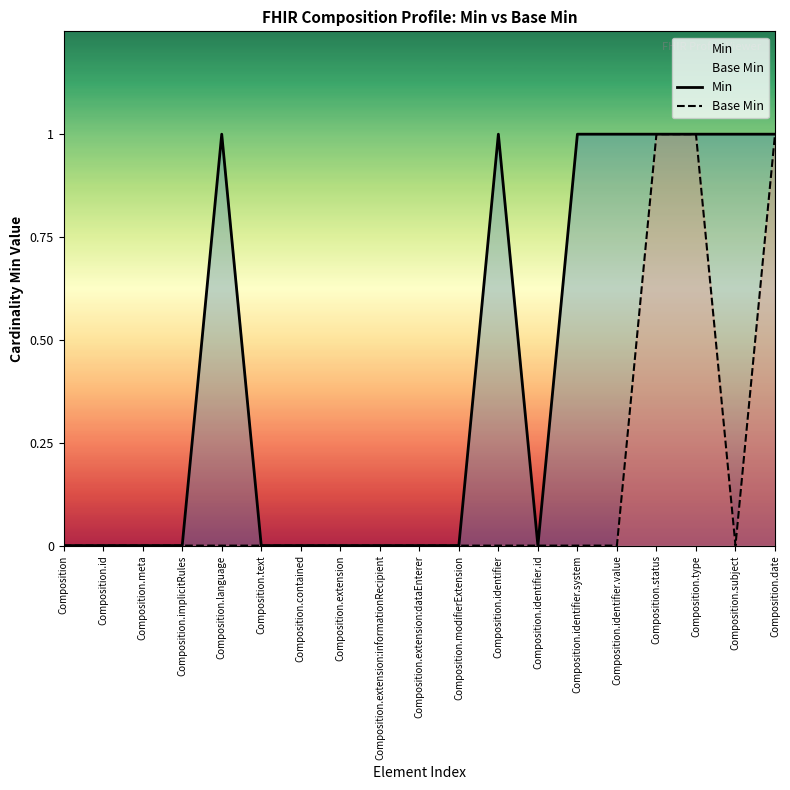

True or false: Base Min has more than 0 points higher than both neighbors.

False